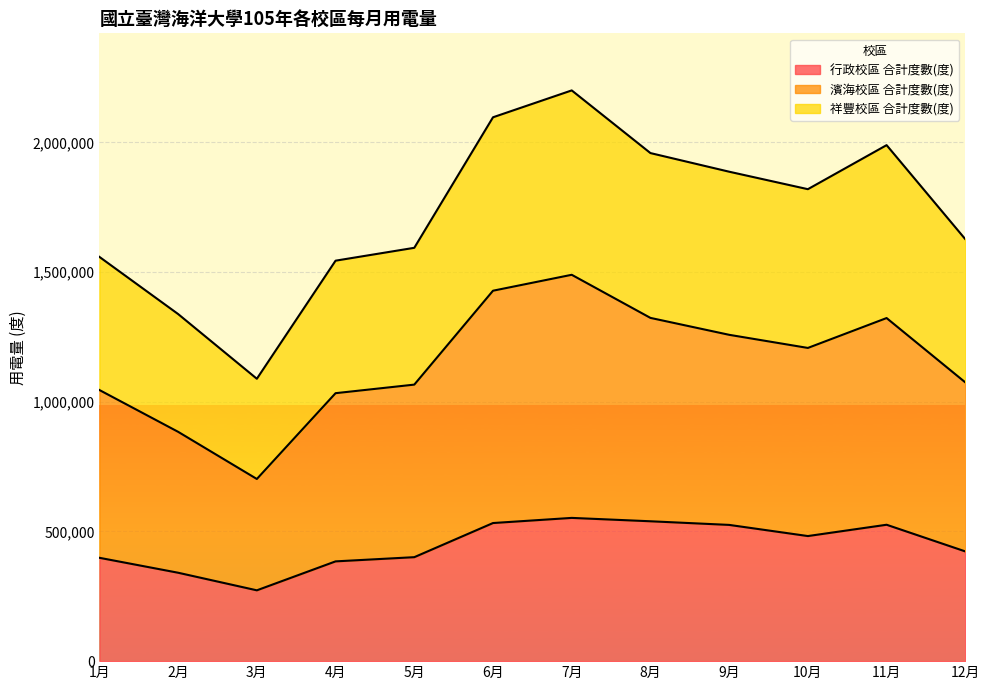

What is the minimum value shown in the chart?

273000